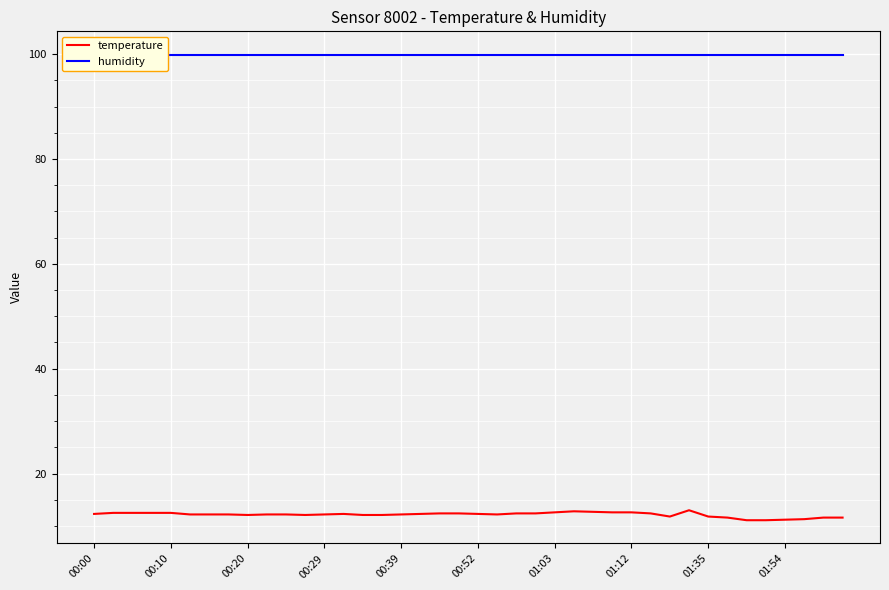

What value does the temperature series have at 25?

12.8